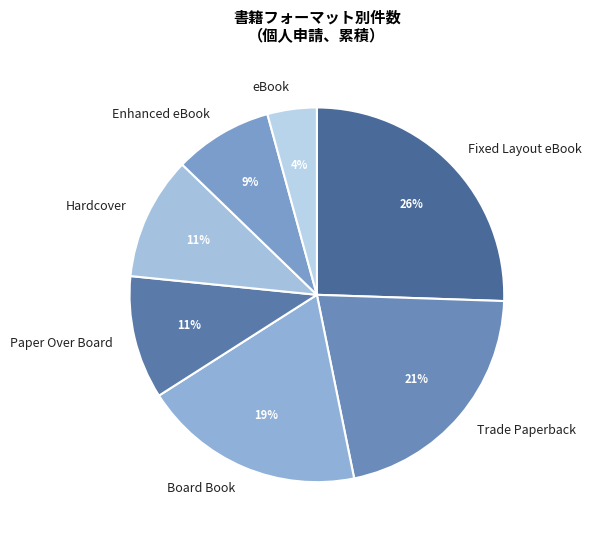

Count the number of slices in the pie.

7